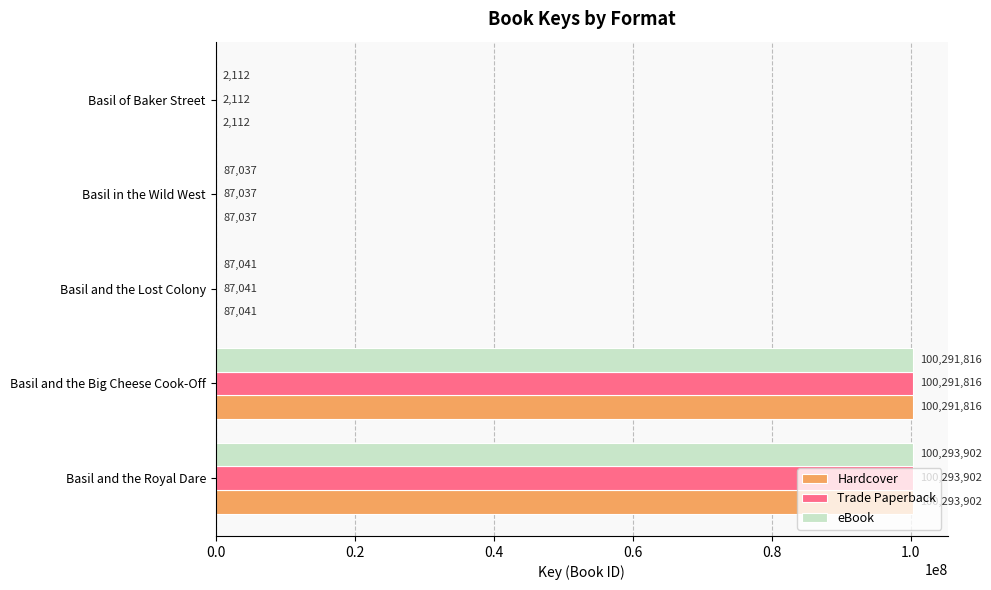

Which category has the highest value in the eBook series?

Basil and the Royal Dare